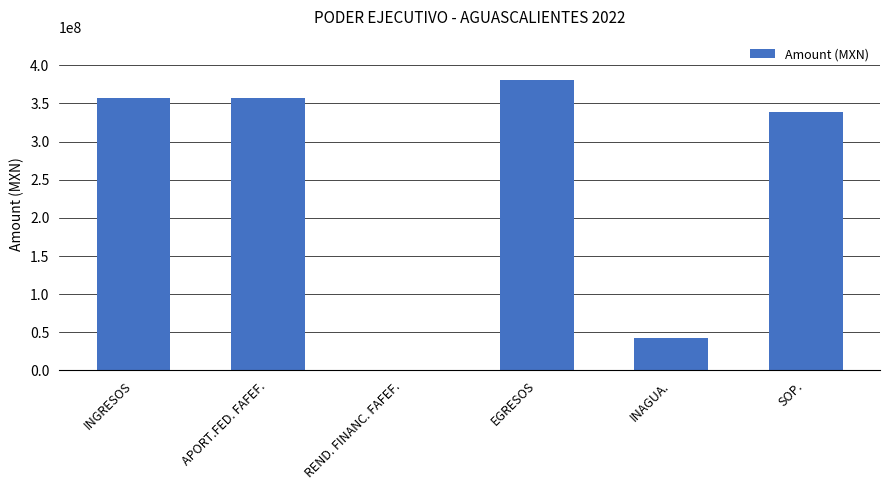

At which label is the value closest to 190419972?

SOP.